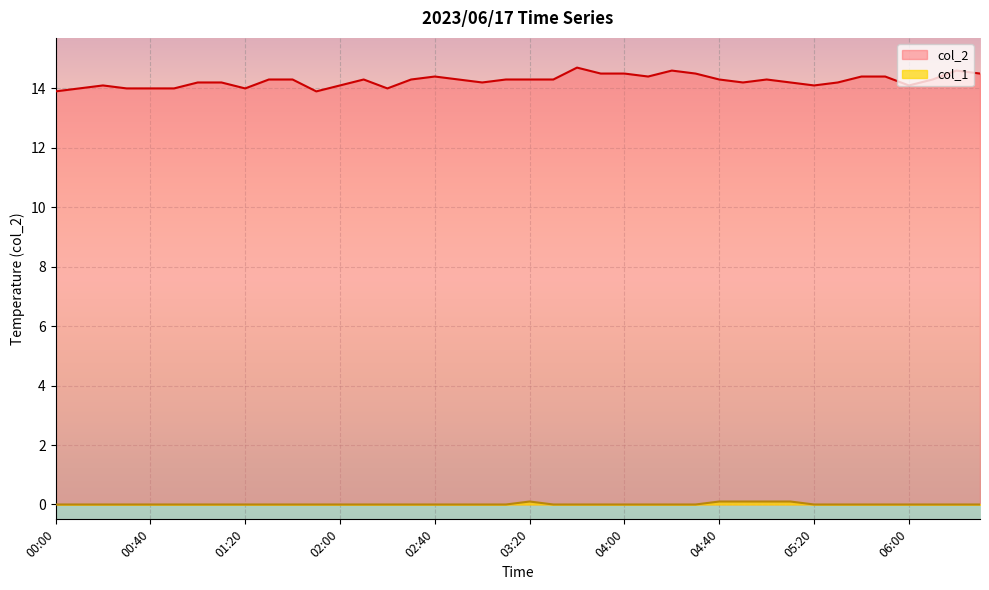

How many values in the col_2 series exceed 14?

32